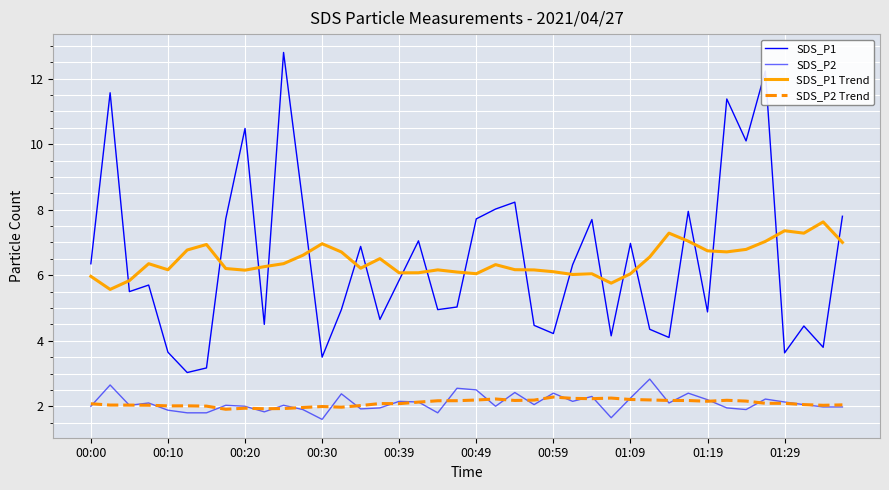

Is this an area chart (filled region under the line)?

No